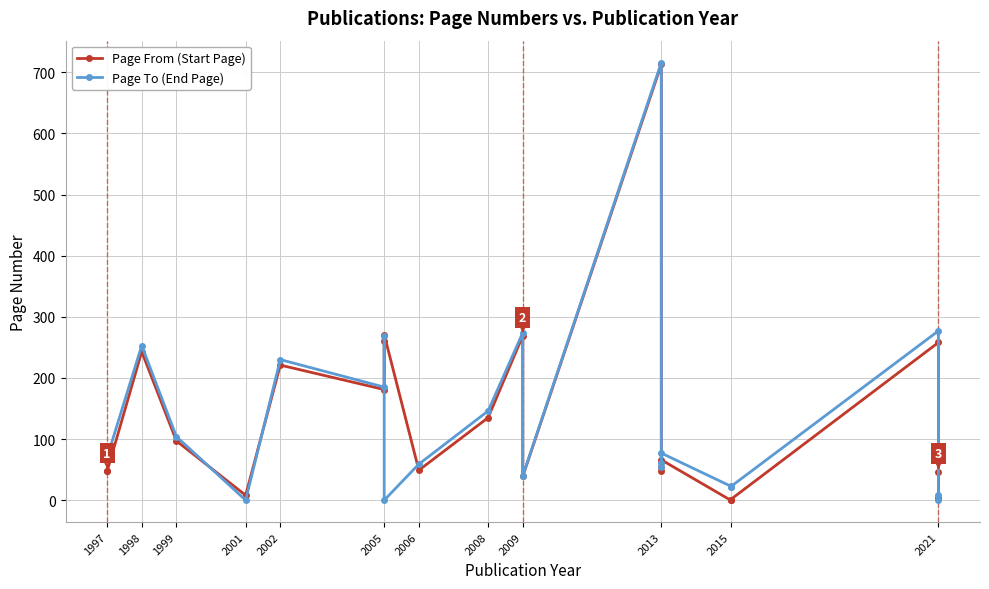

What is the difference between the second highest and second lowest values in the Page To (End Page) series?

277